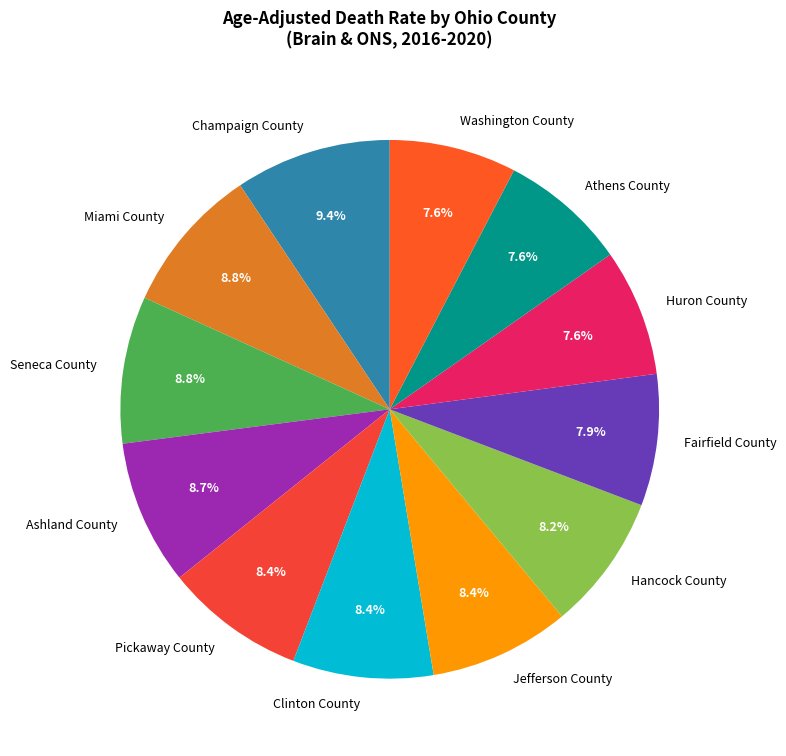

How much of the chart is everything except Champaign County?

90.6%